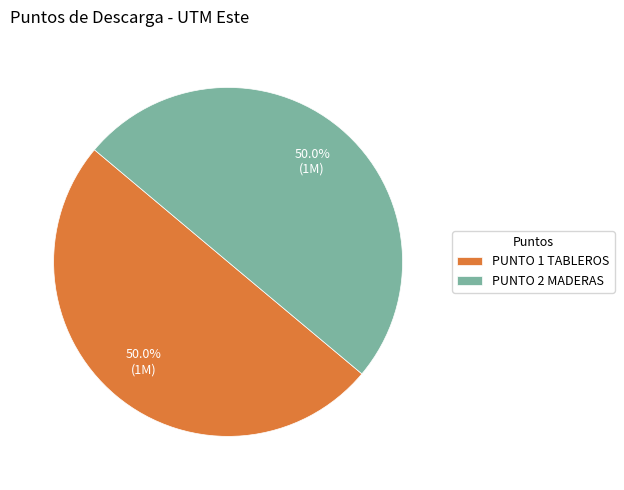

What is the ratio of the value at PUNTO 2 MADERAS to the value at PUNTO 1 TABLEROS?

1.0